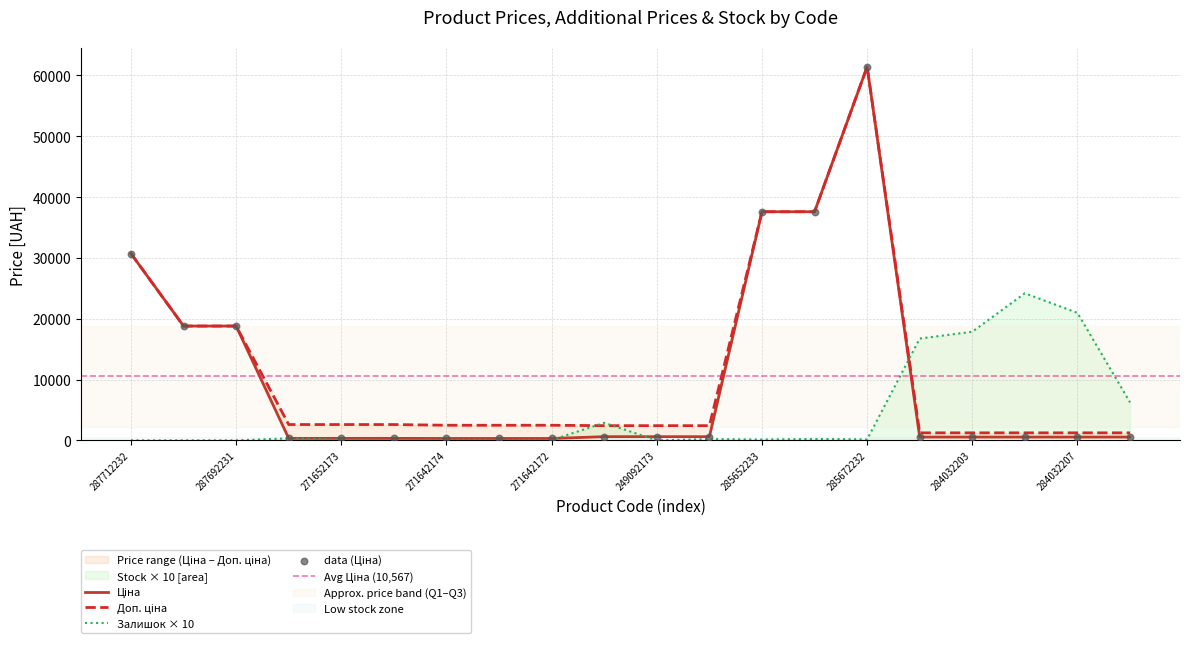

At how many categories does at least one series exceed 28640?

4